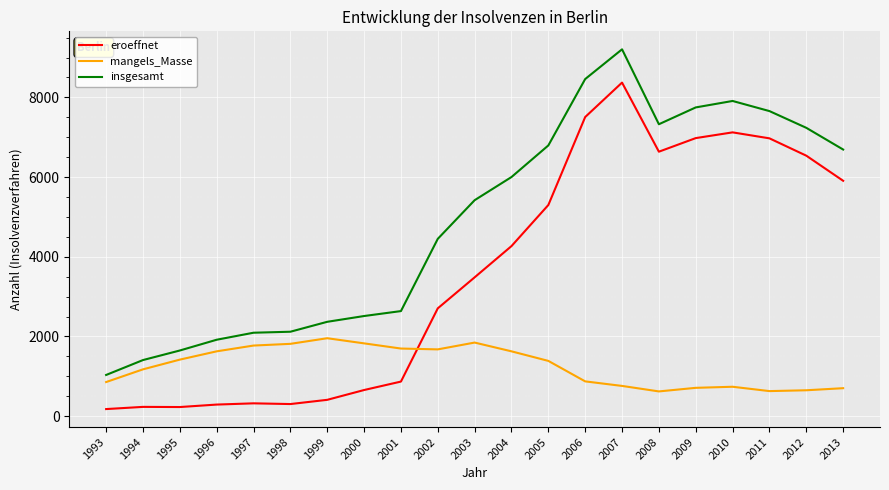

Which series has the largest total across all categories?

insgesamt